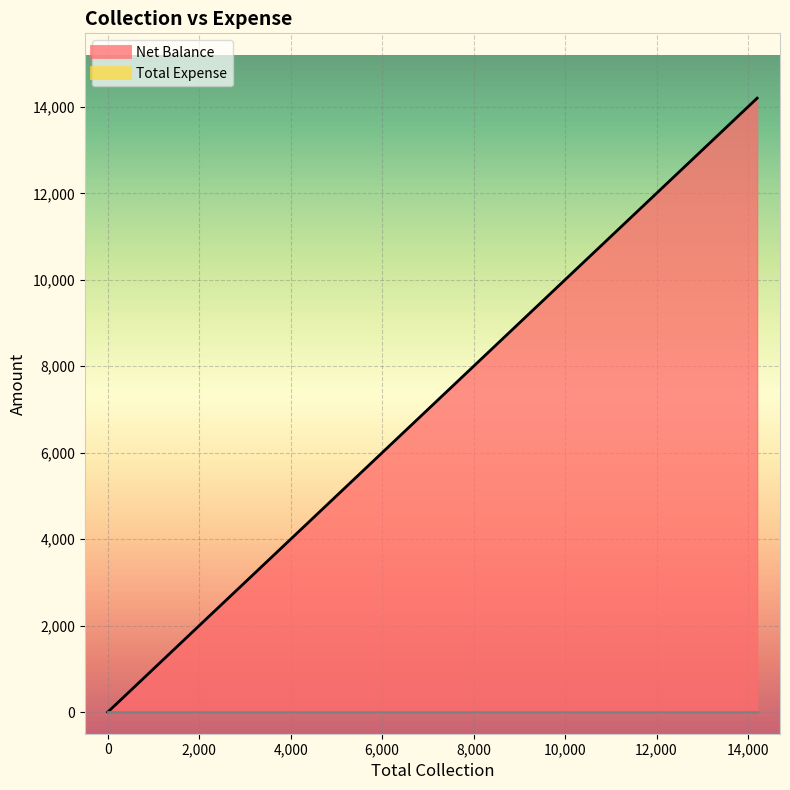

True or false: Total Expense and Net Balance cross at least once.

False